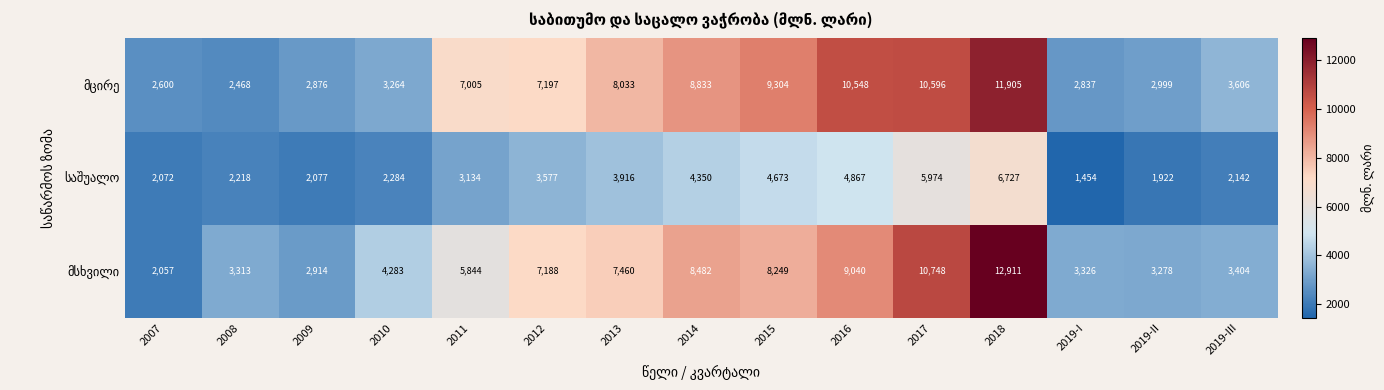

At which category is the sum across all series the highest?

2018